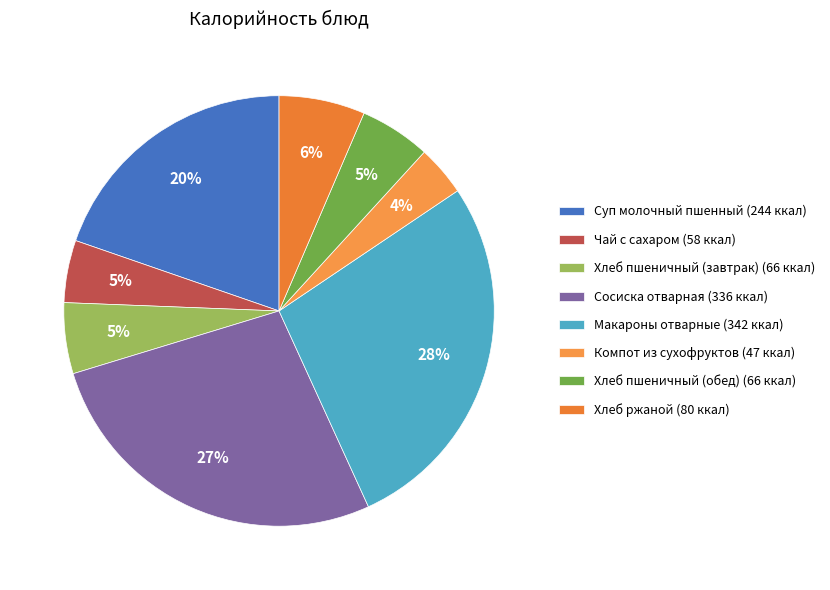

Is there any slice that represents more than half of the pie?

No